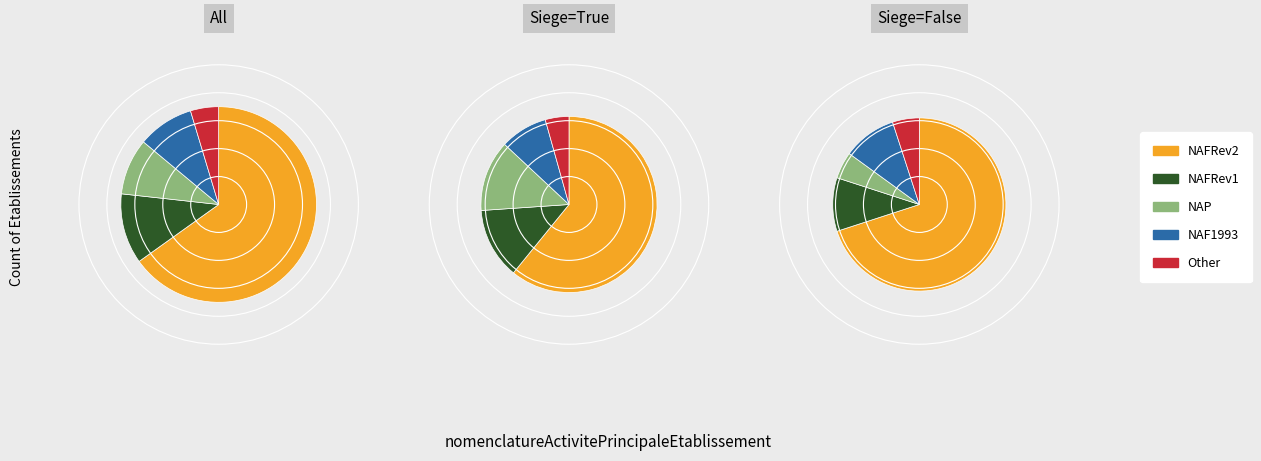

What is the ratio of the value at NAFRev1 to the value at NAF1993?

1.2